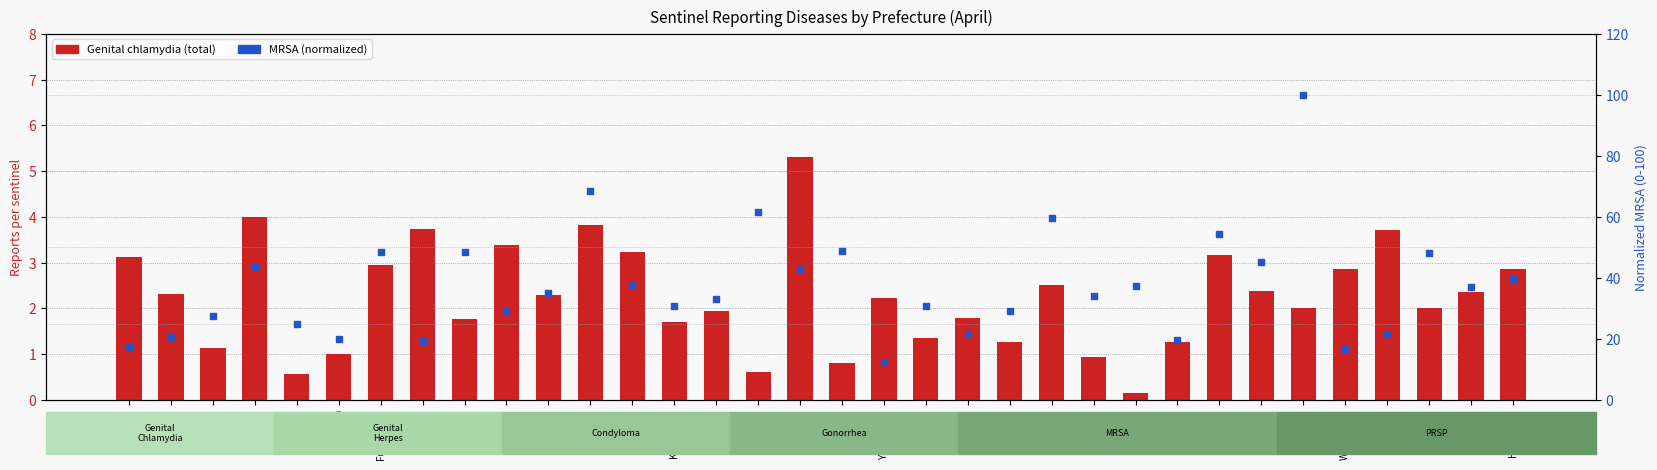

Is the value of MRSA (total, normalized) at Miyagi greater than the value of Genital chlamydia (total) at Nara?

Yes